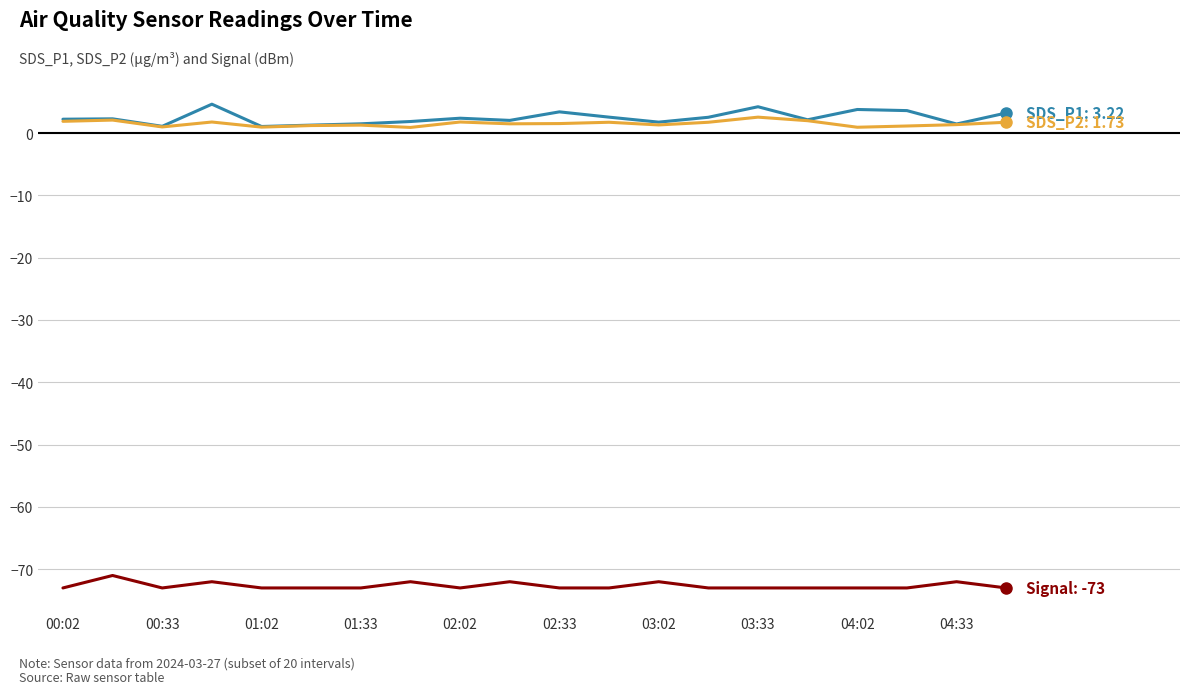

What is the greatest value displayed?

4.6